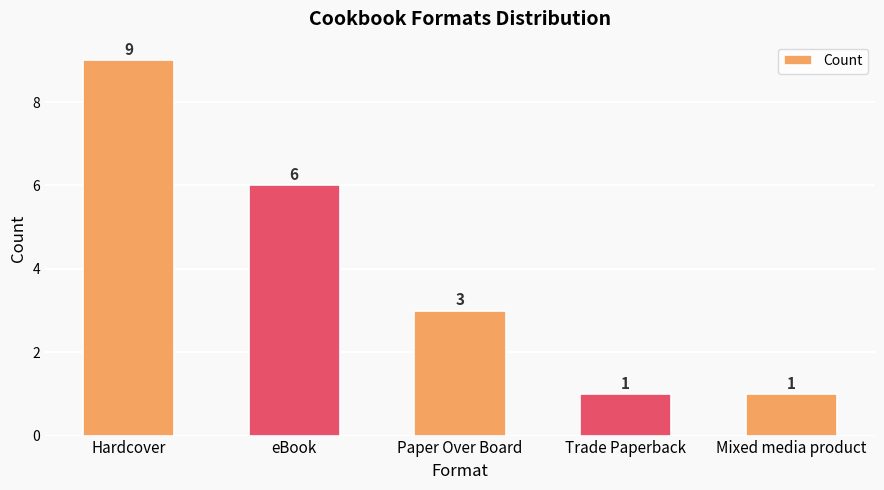

Count the number of categories in the chart.

5